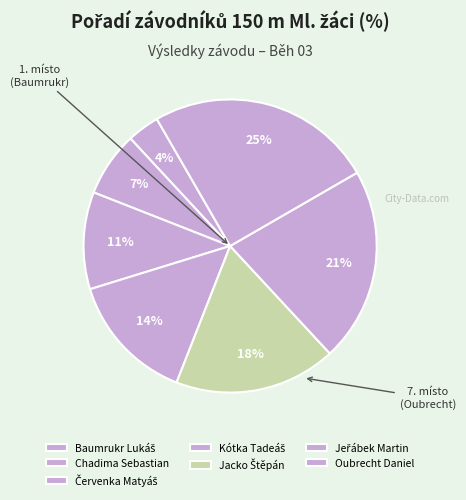

To the nearest percent, what portion does Červenka Matyáš represent?

11%